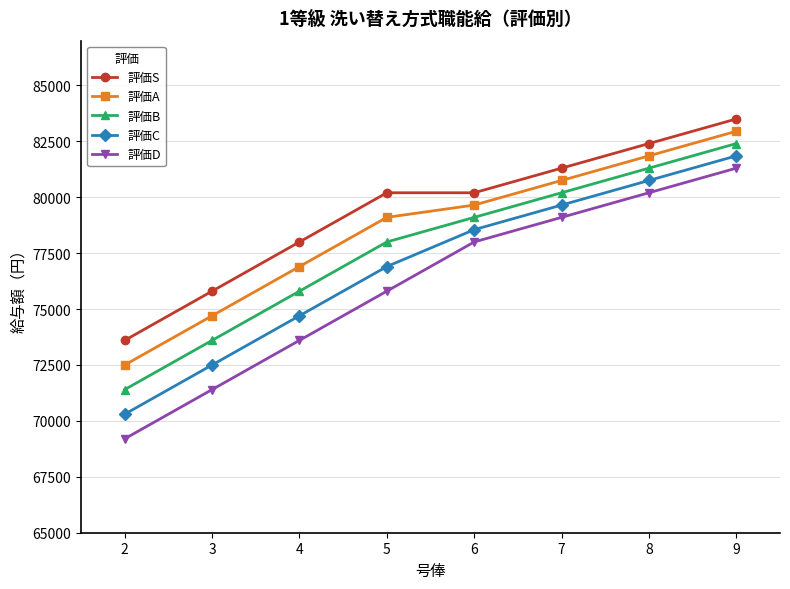

True or false: 評価A and 評価C intersect in this chart.

False